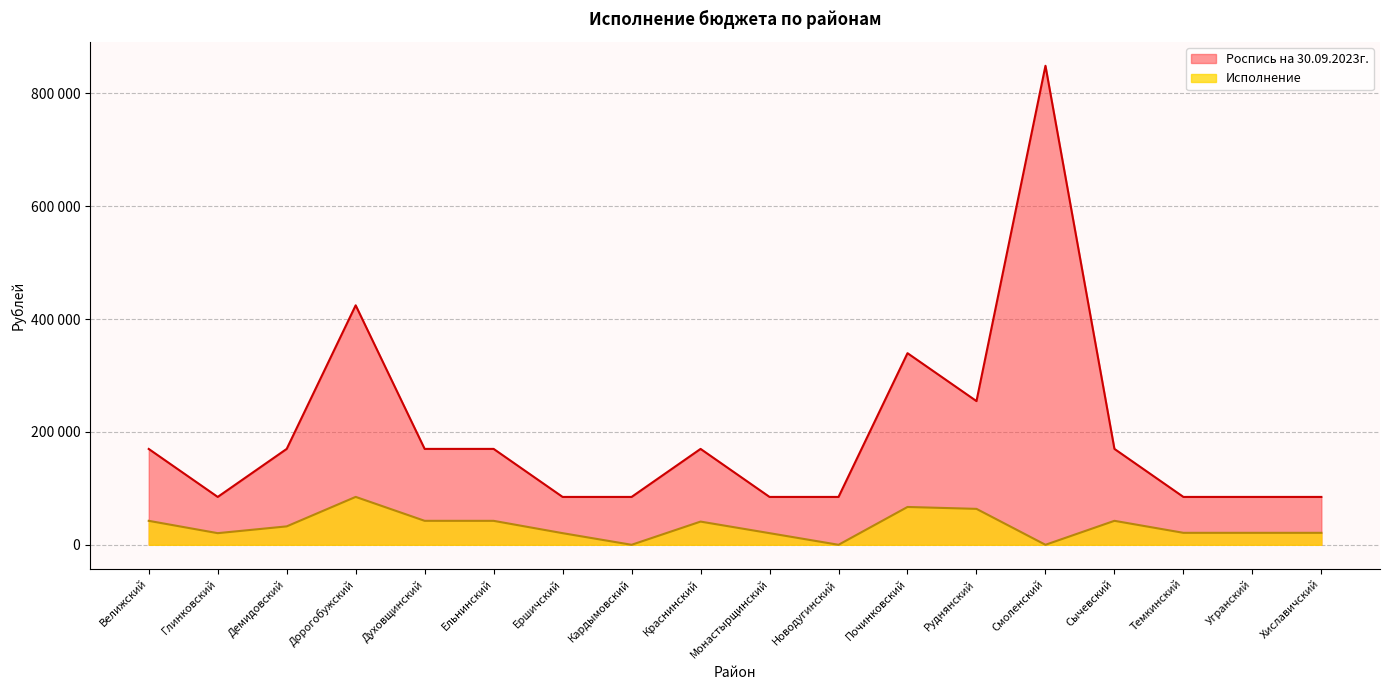

Reading left to right, extract all data points from this chart.

Роспись на 30.09.2023г.: 169800	84800	169900	424300	169900	169900	84800	84800	169900	84800	84800	339500	254600	848700	169900	84800	84800	84800
Исполнение: 42450	20600	32623	84860	42475	42435	20600	0	41100	20600	0	67007	63650	0	42474	21200	21200	21200